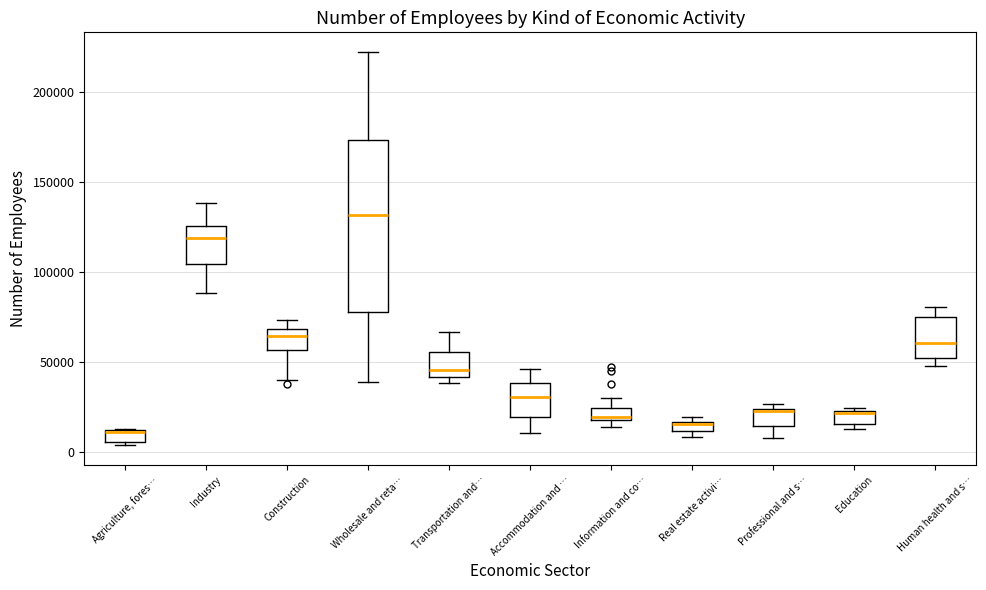

Where does the upper whisker of the box for Wholesale and reta… end on the y-axis? The values are not printed on the chart, so give them approximately, as read against the axis.

220000